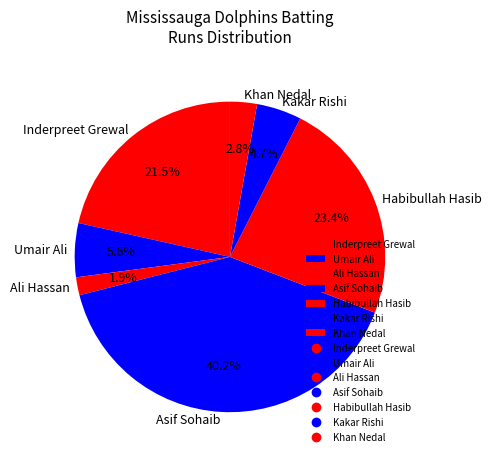

Does any single category account for the majority?

No